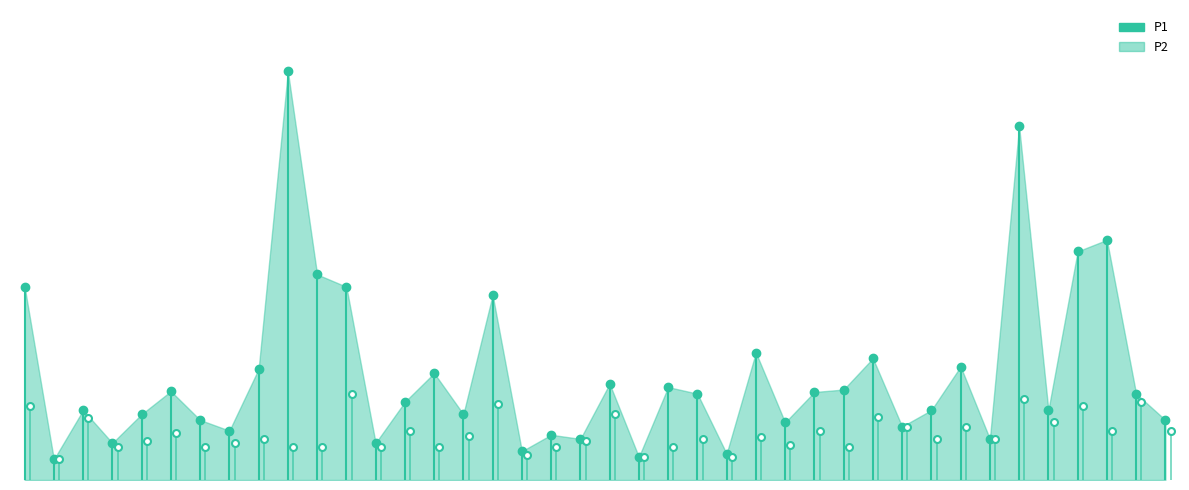

What is the average value of the P1 series?

1.2